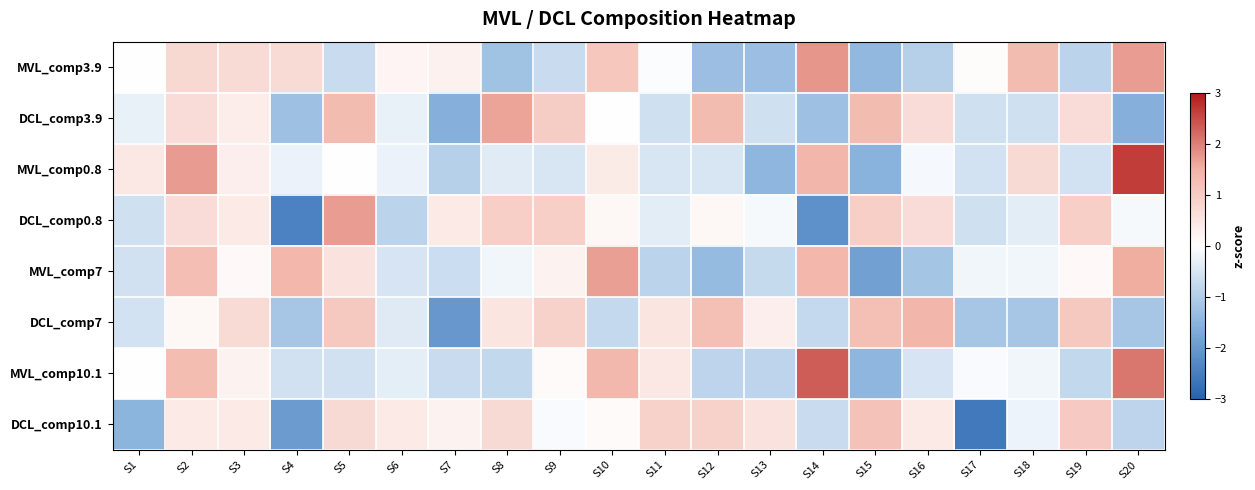

What is the total value across all series at S6?

-2.1